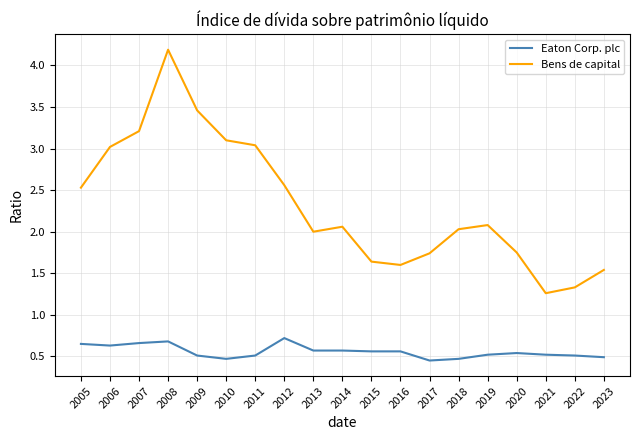

Which category has the highest value across all series?

2008